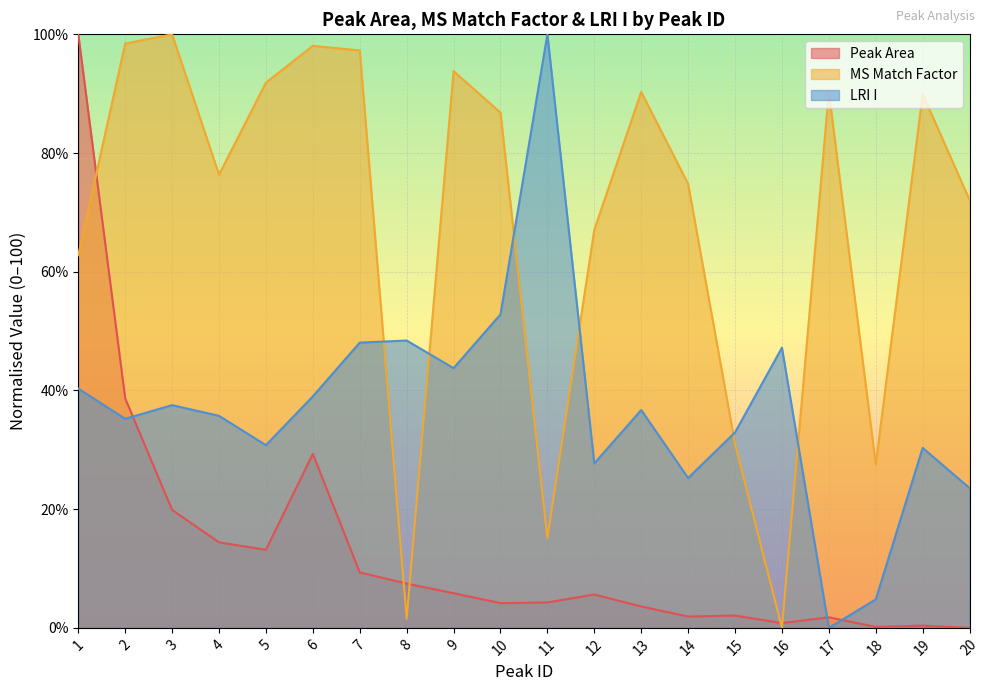

What is the difference between the Peak Area values at 15 and 11?

2.2